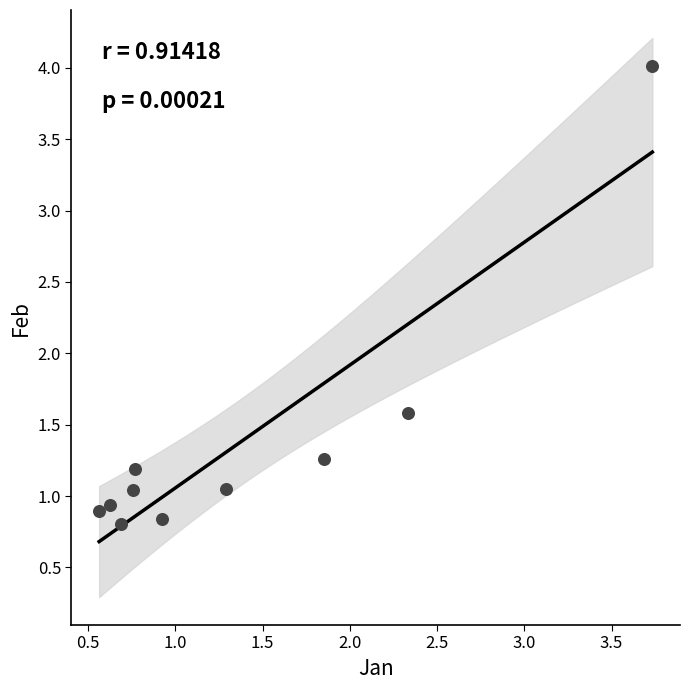

What is the average Y value?

1.4